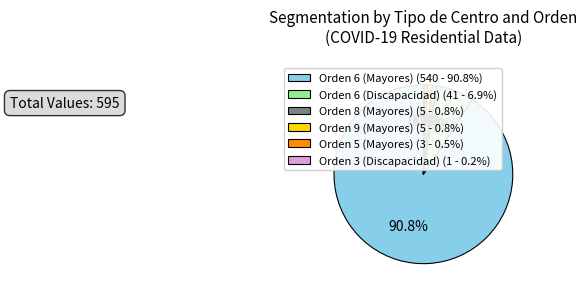

What is the total percentage of Orden 8 (Mayores) (5 - 0.8%) and Orden 6 (Mayores) (540 - 90.8%)?

91.6%